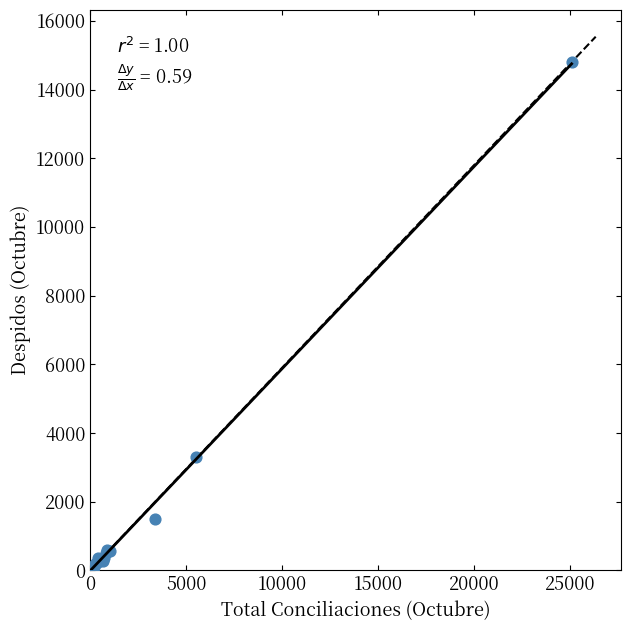

What Y value in the scatter plot is closest to 7401?

3294